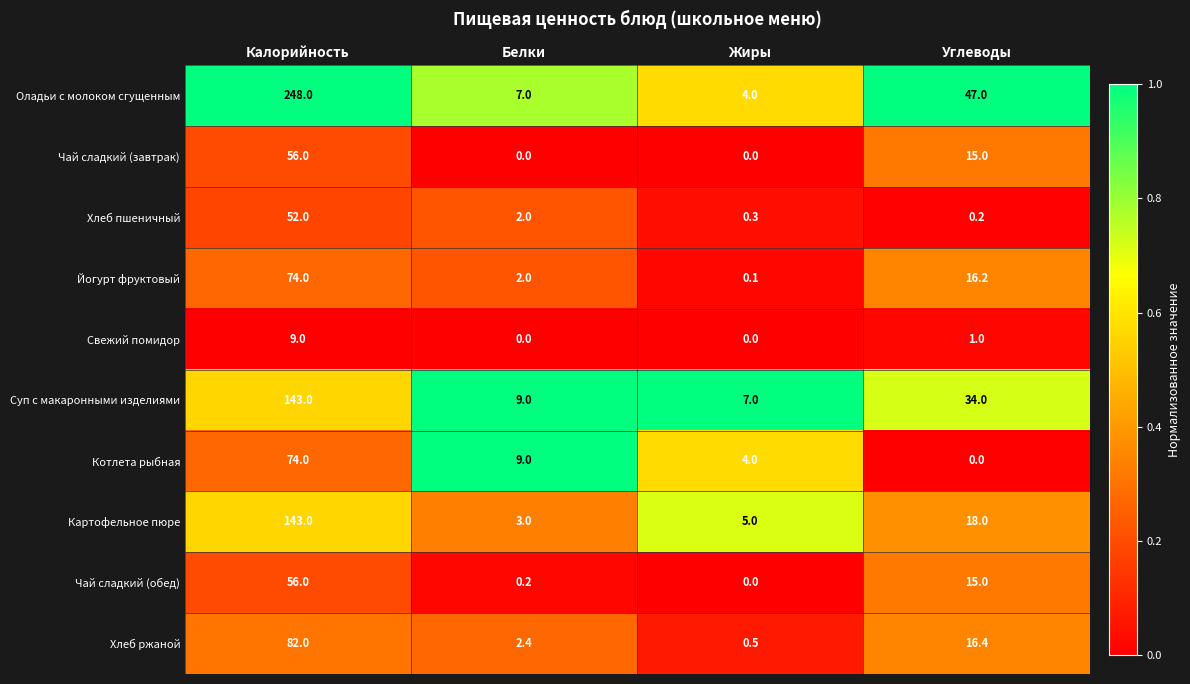

Rank the categories by Оладьи с молоком сгущенным value from lowest to highest.

Жиры, Белки, Углеводы, Калорийность